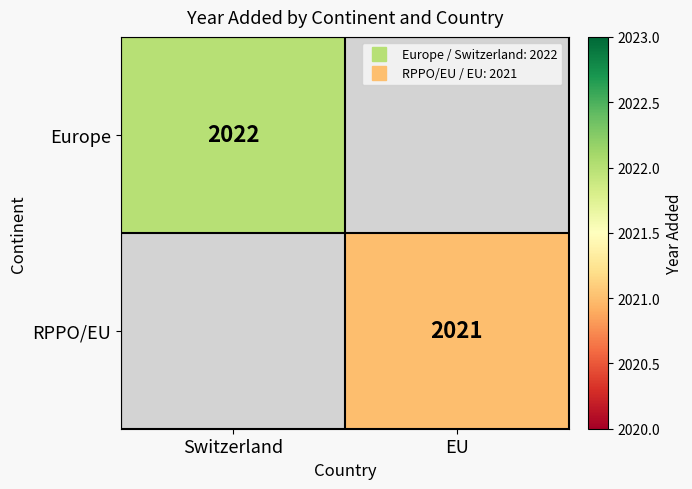

Is it true that RPPO/EU equals 1203.0 at EU?

False